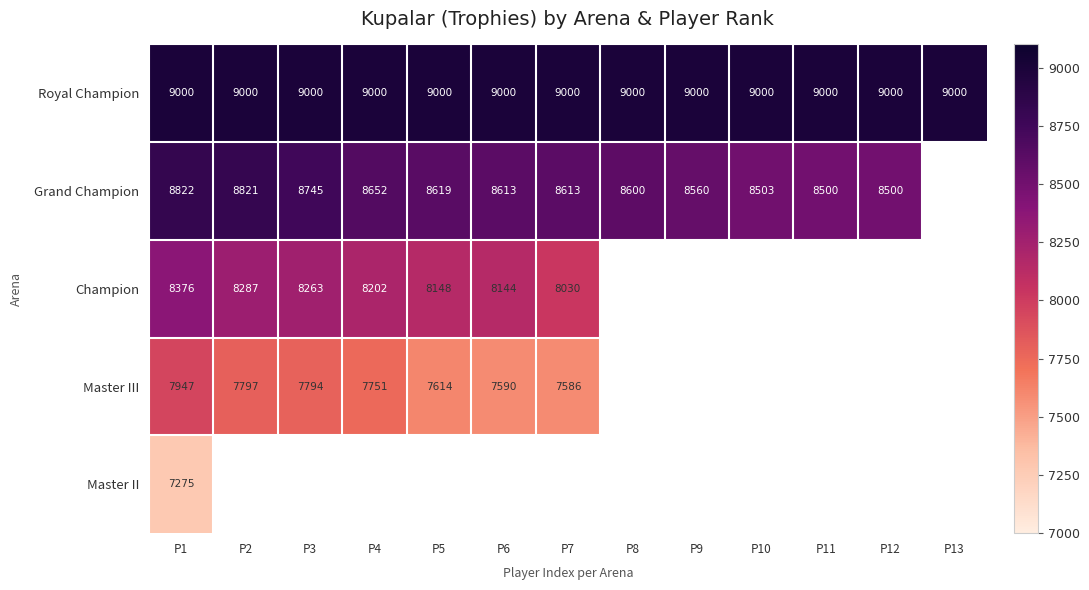

What is the sum of the Grand Champion values at P9 and P3?

17305